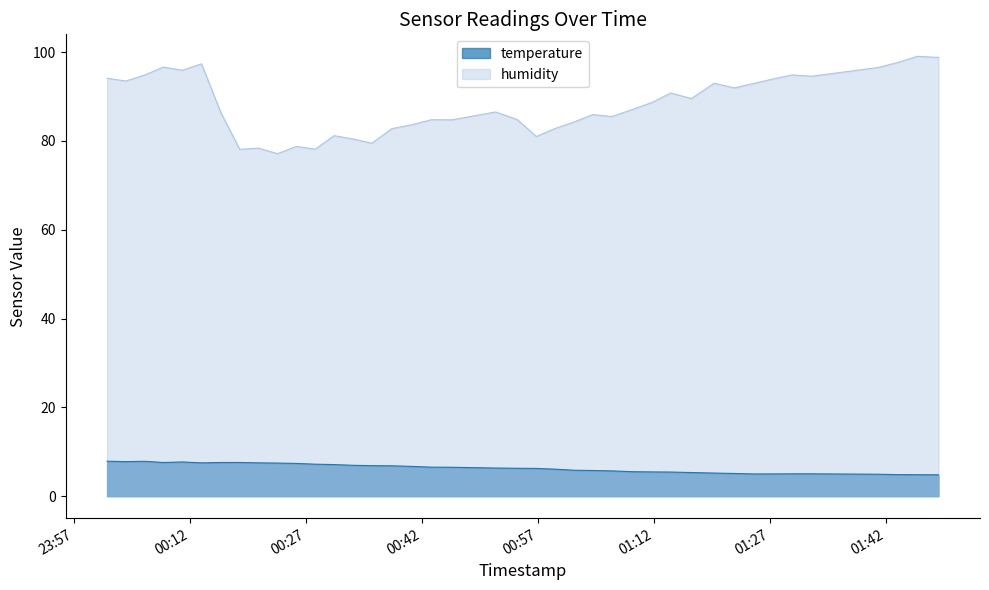

What is the average value of the humidity series?

88.1